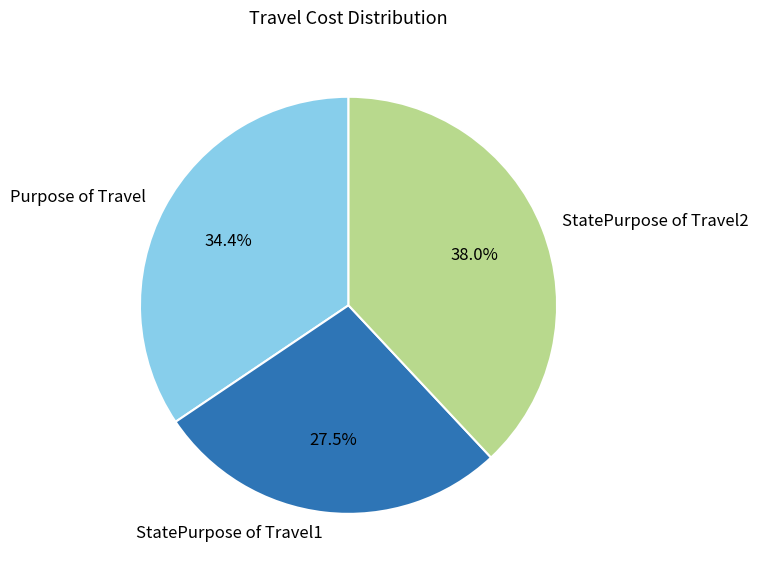

How many segments does this pie chart have?

3